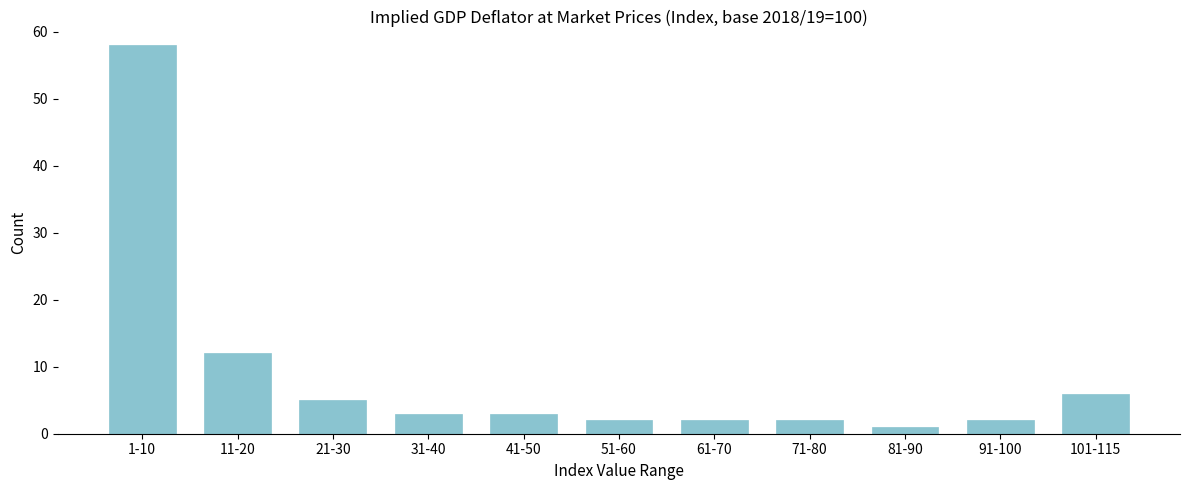

Reading right to left, what are all the values shown in this chart?

6	2	1	2	2	2	3	3	5	12	58